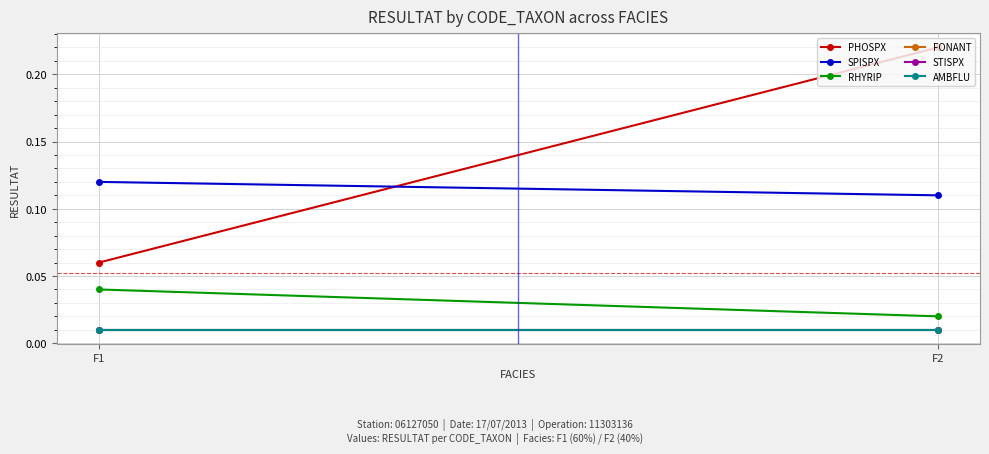

The value of PHOSPX at F2 is 0.2. True or false?

True